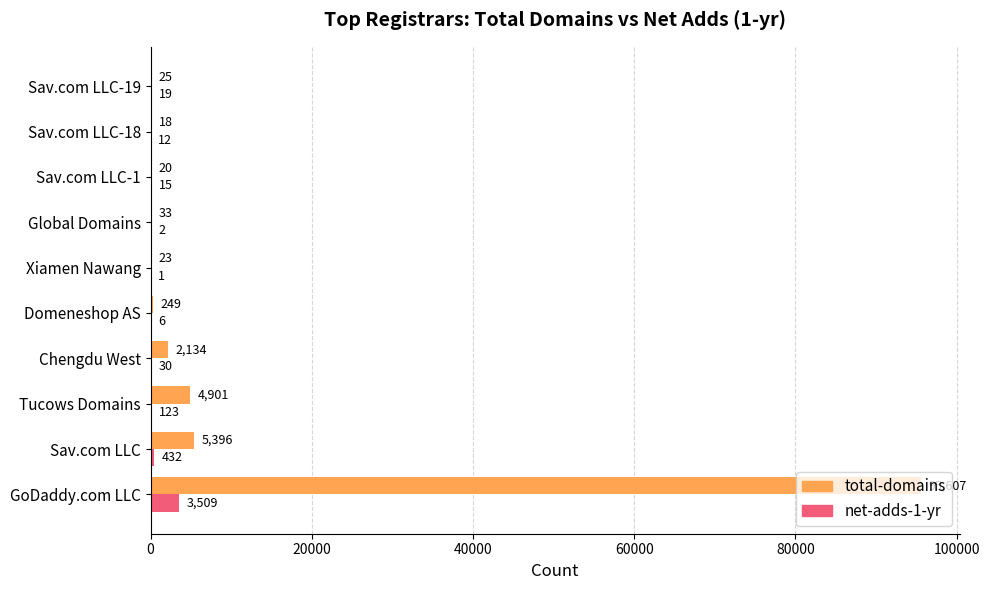

Which series has the largest total across all categories?

total-domains